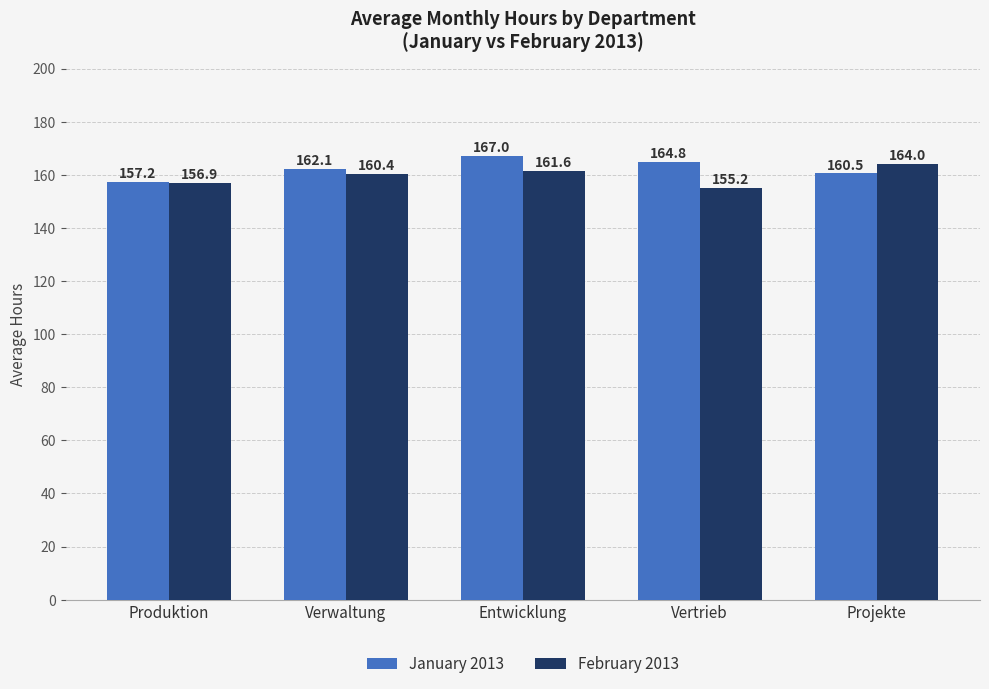

At which label does January 2013 reach its minimum?

Produktion